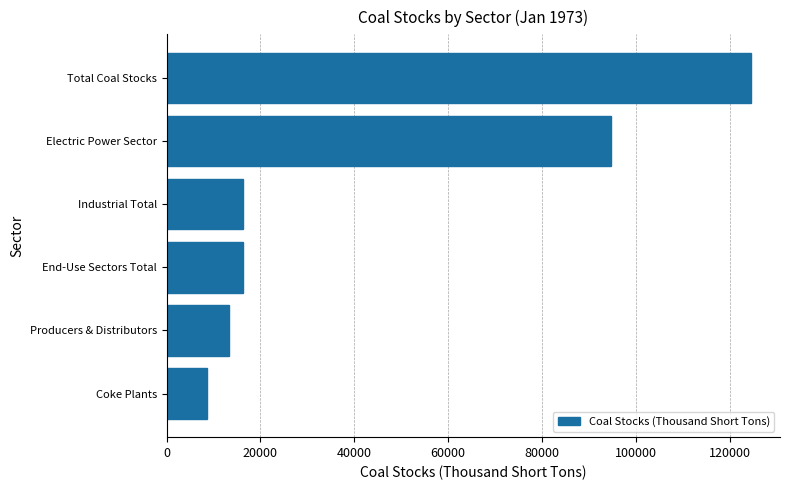

Does the chart contain stacked bars?

No